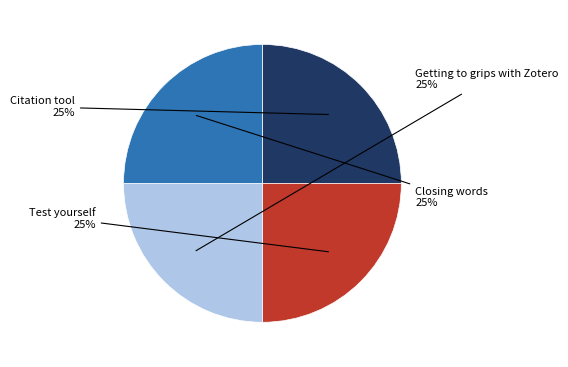

To the nearest percent, what is the average slice percentage?

25%